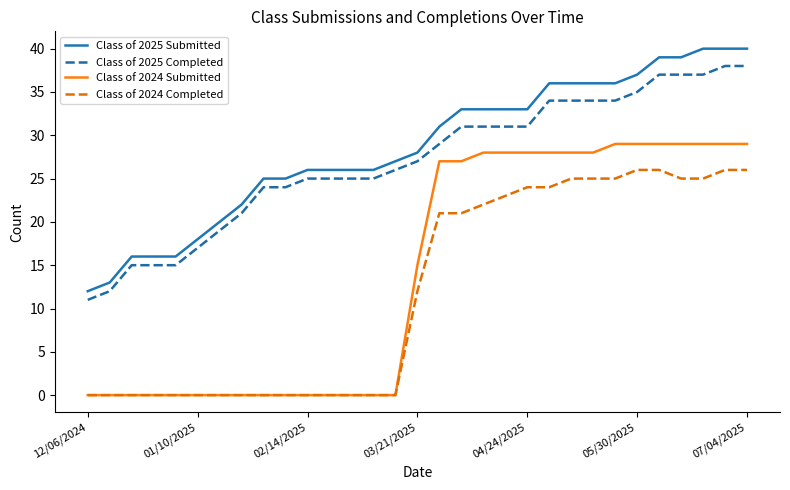

What is the highest value of the Class of 2025 Completed series?

38